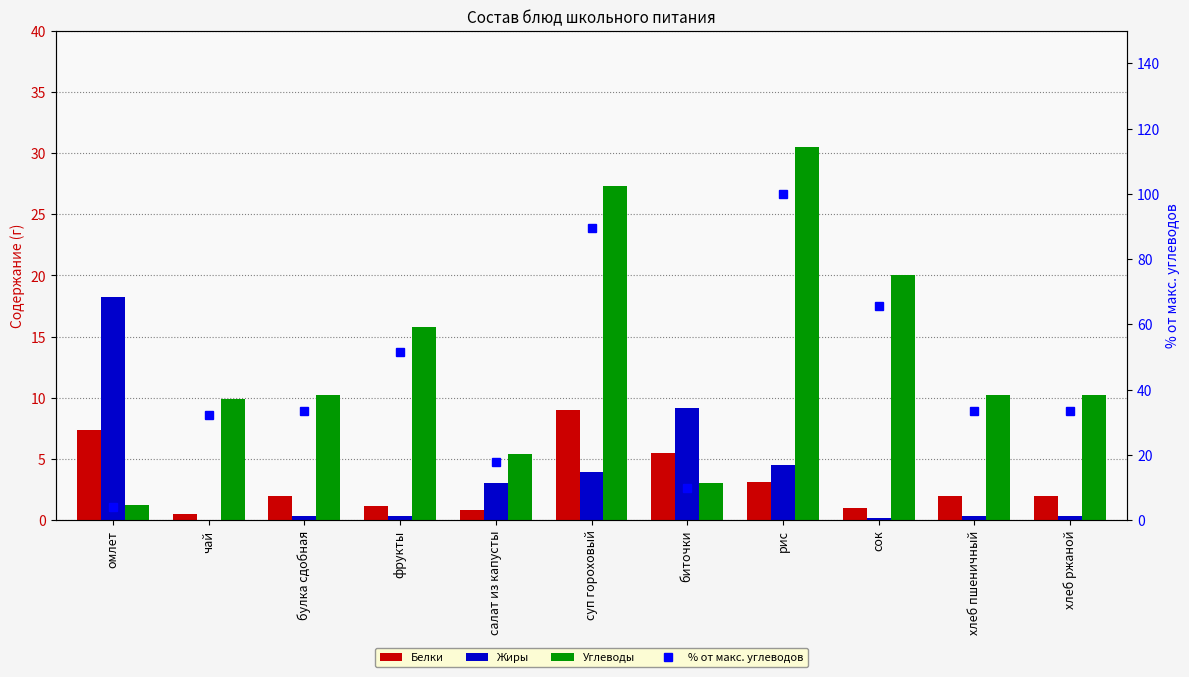

What is the total value across all series at суп гороховый?

129.7